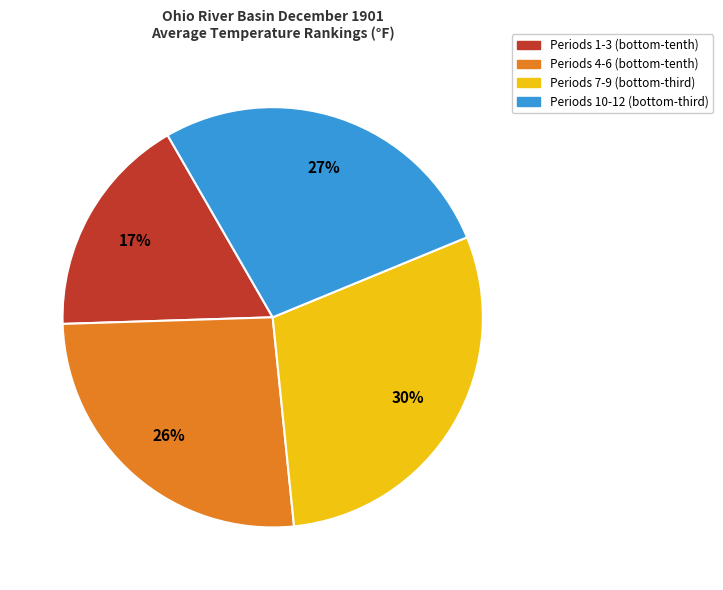

To the nearest percent, what is the average slice percentage?

25%